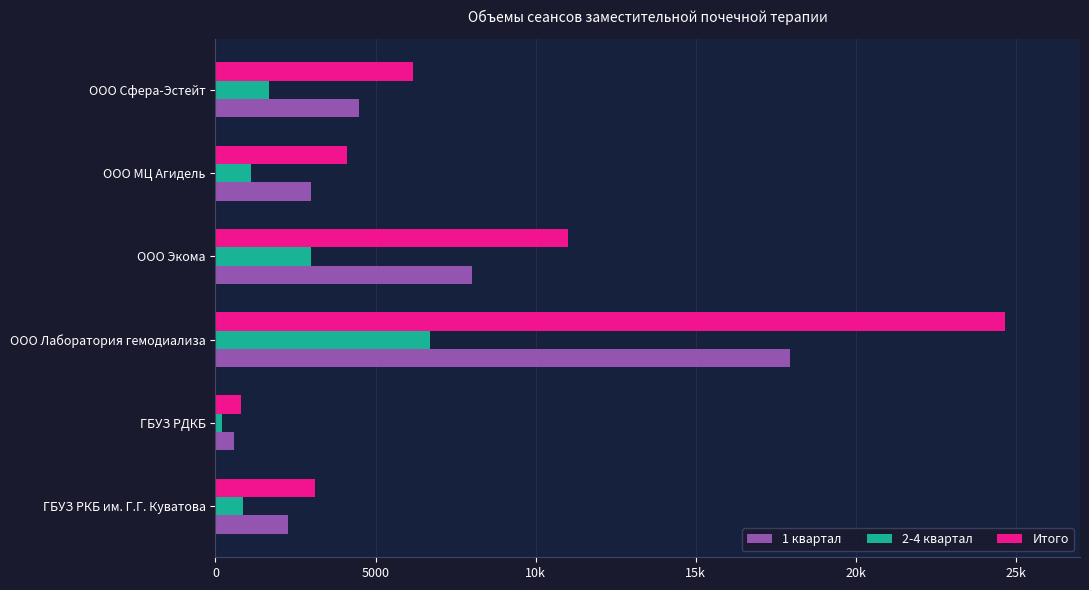

At how many categories does at least one series exceed 4410?

3